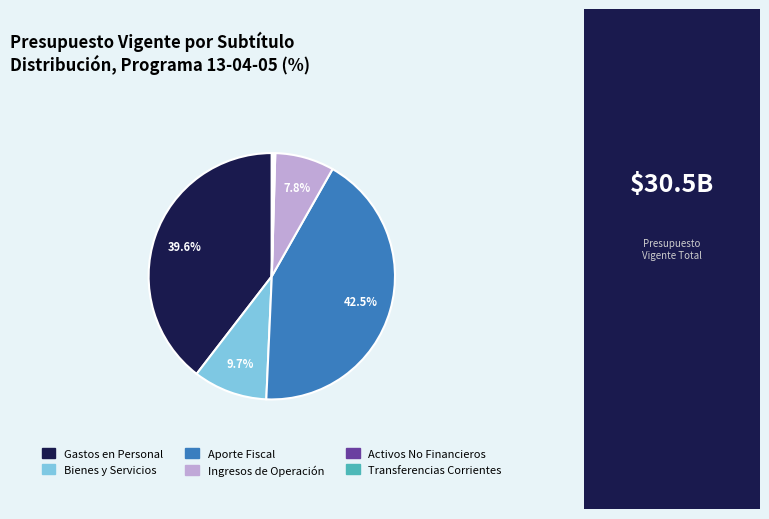

Is there any slice that represents more than half of the pie?

No